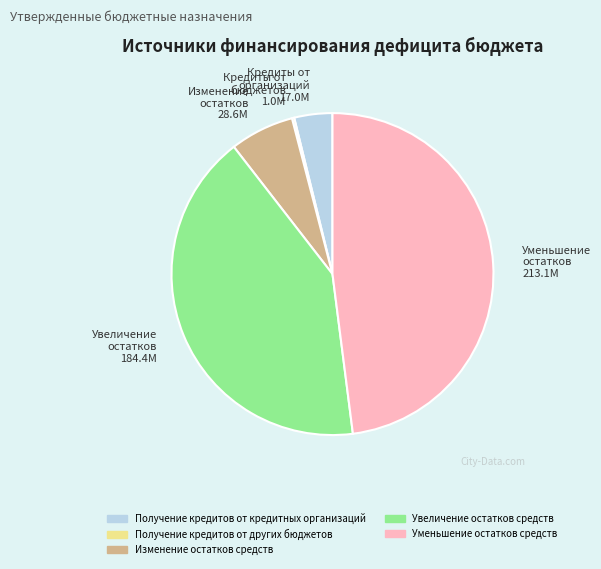

Between Увеличение остатков средств and Уменьшение остатков средств, which is larger?

Уменьшение остатков средств